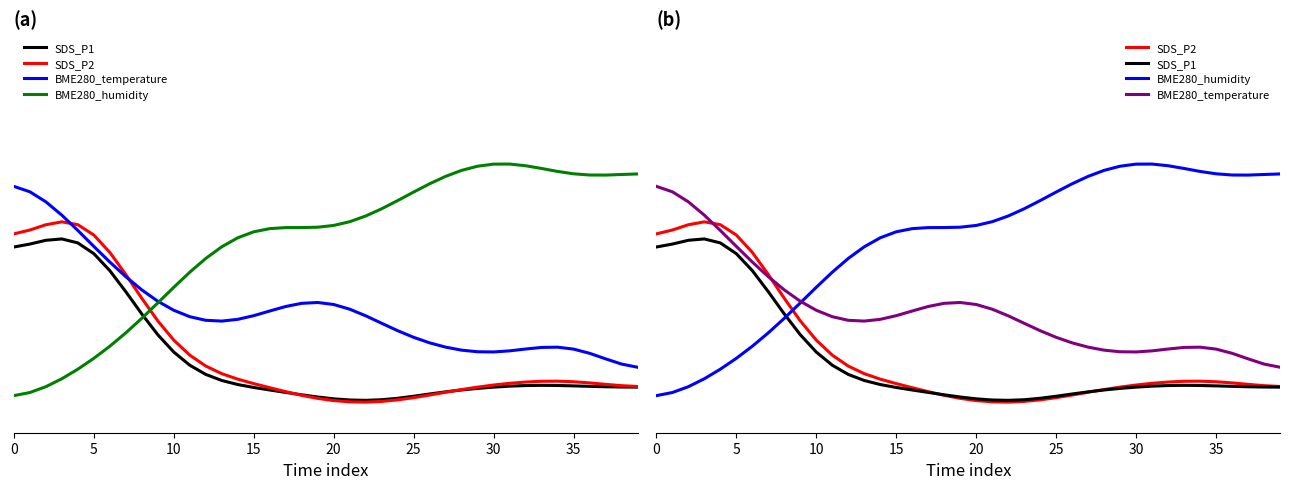

Which series has the largest range (max minus min)?

BME280_humidity